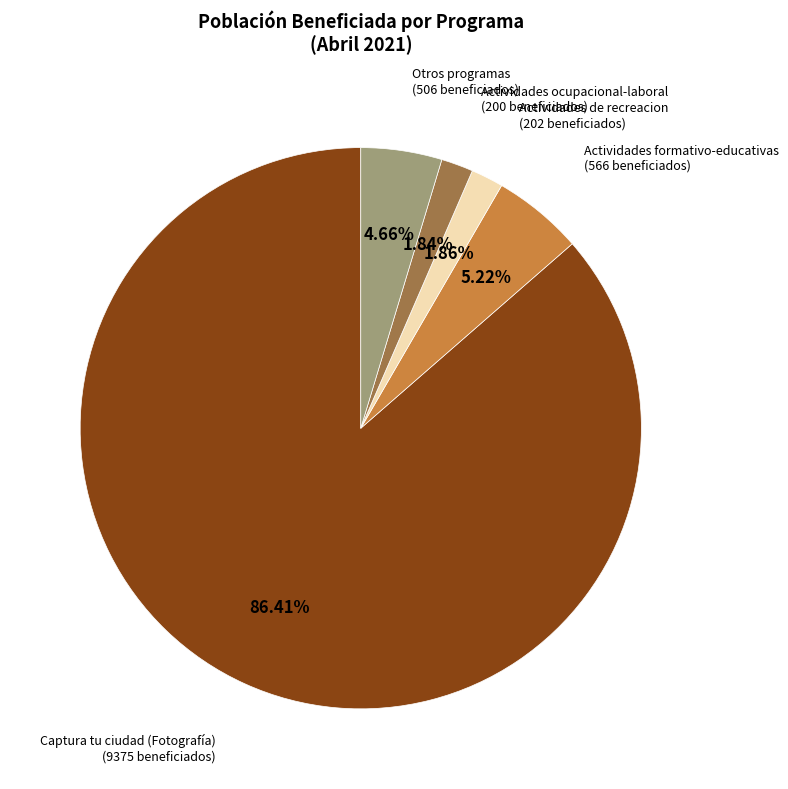

Is there any slice that represents more than half of the pie?

Yes